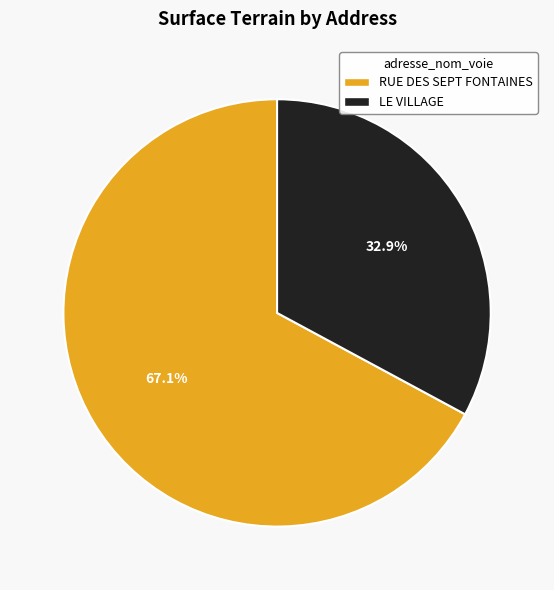

Is it true that RUE DES SEPT FONTAINES is 67% of the pie?

True